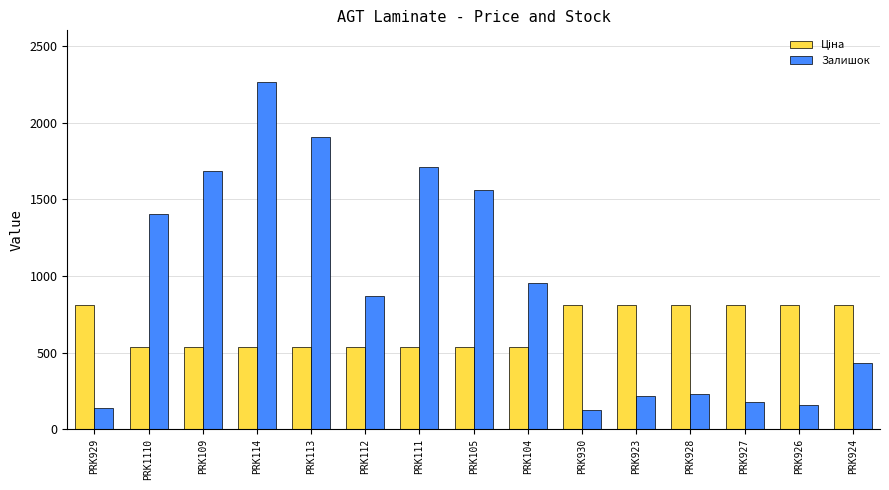

What position from the left is PRK926?

14